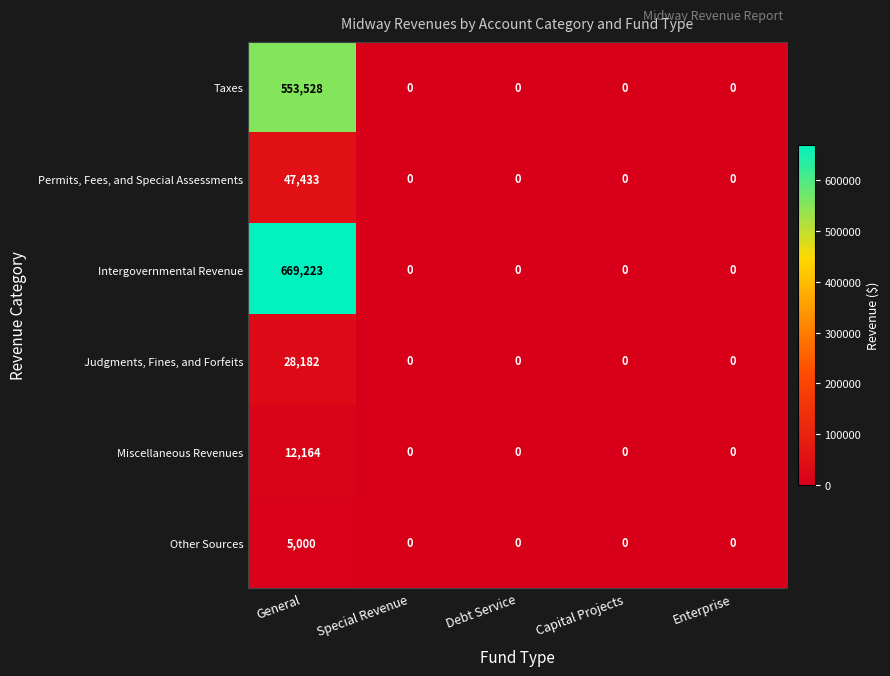

Which category has the highest value across all series?

General